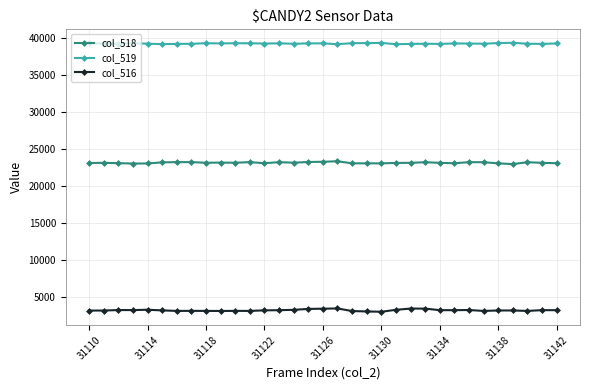

What is the difference between the maximum and second lowest values in the col_516 series?

404